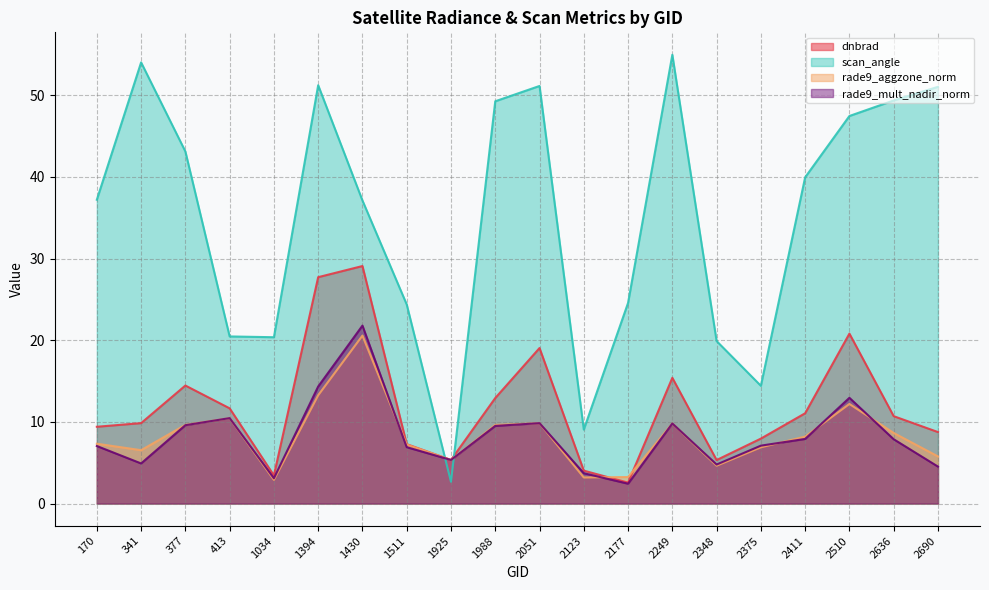

At which category does rade9_mult_nadir_norm reach its first local valley?

341